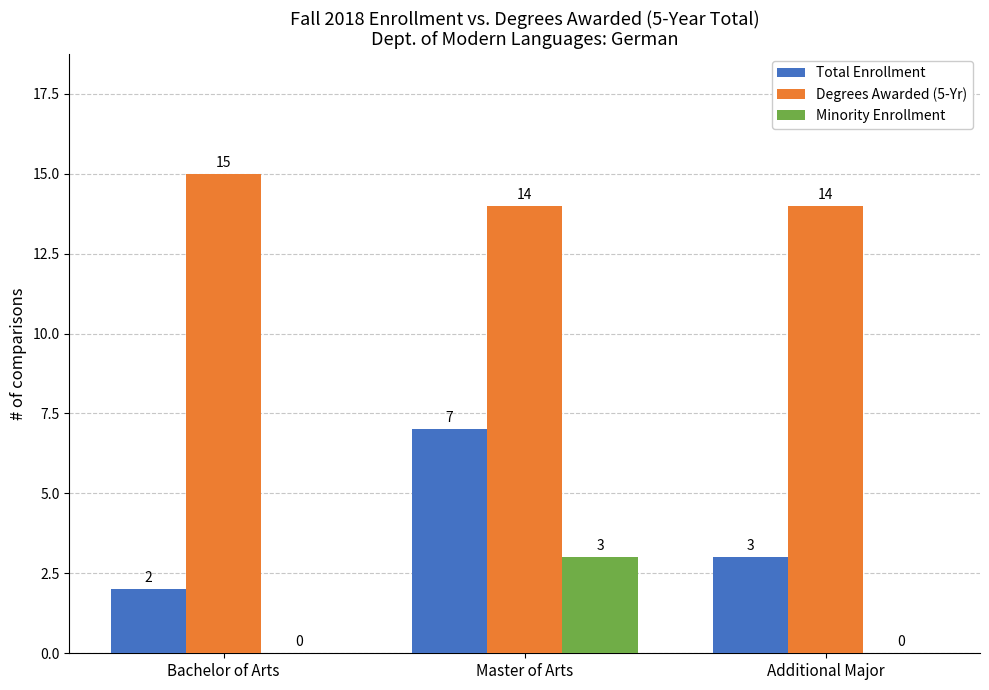

Which category has the highest value in the Minority Enrollment series?

Master of Arts